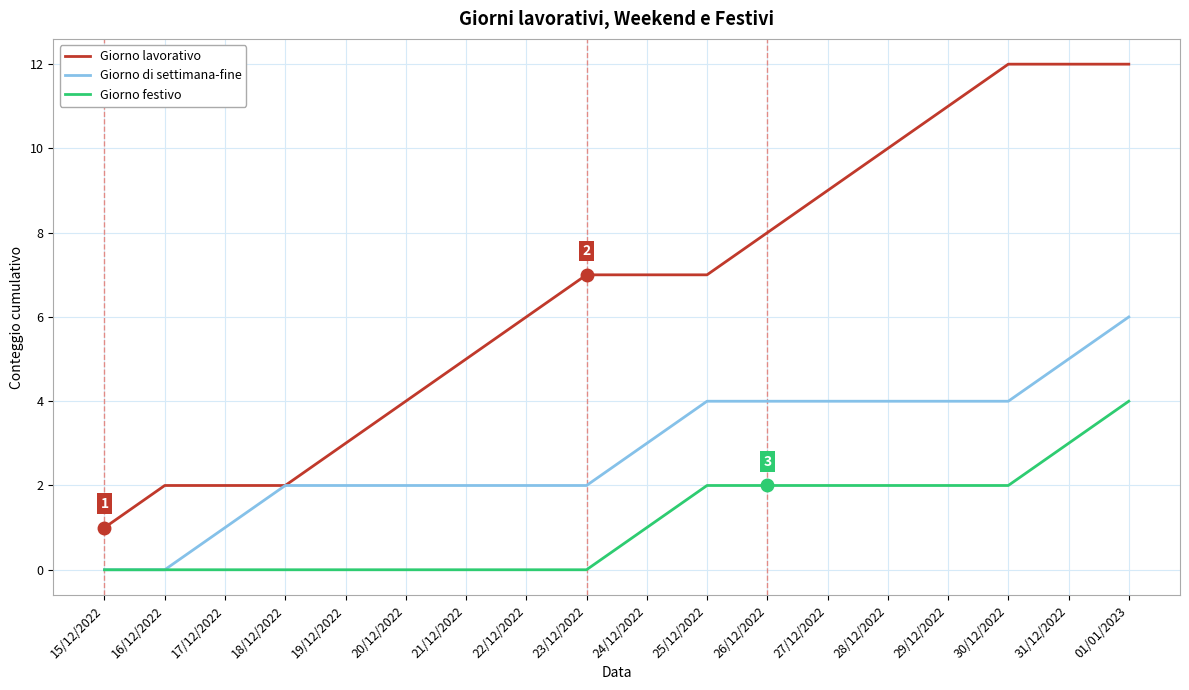

What are all the series names shown in the legend?

Giorno lavorativo, Giorno di settimana-fine, Giorno festivo